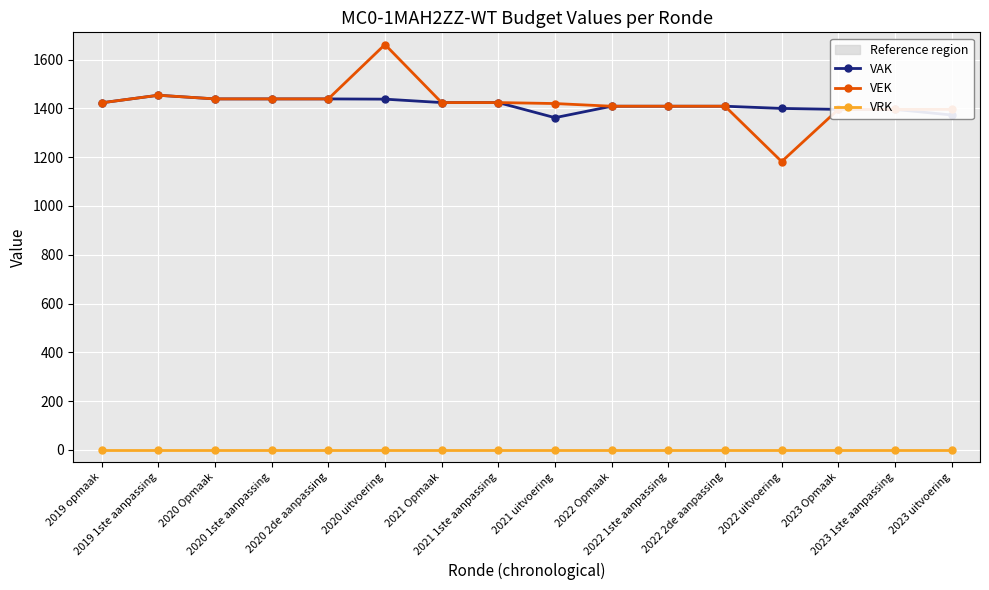

At how many categories does at least one series exceed 113?

16